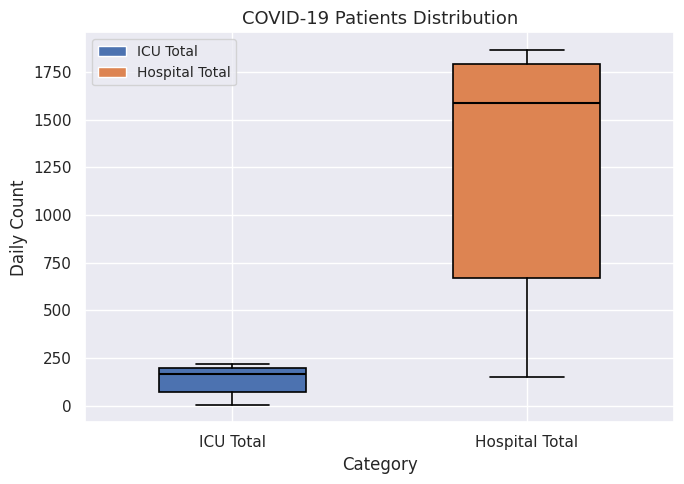

Comparing the boxes themselves (not the whiskers), which one is the tallest?

Hospital Total